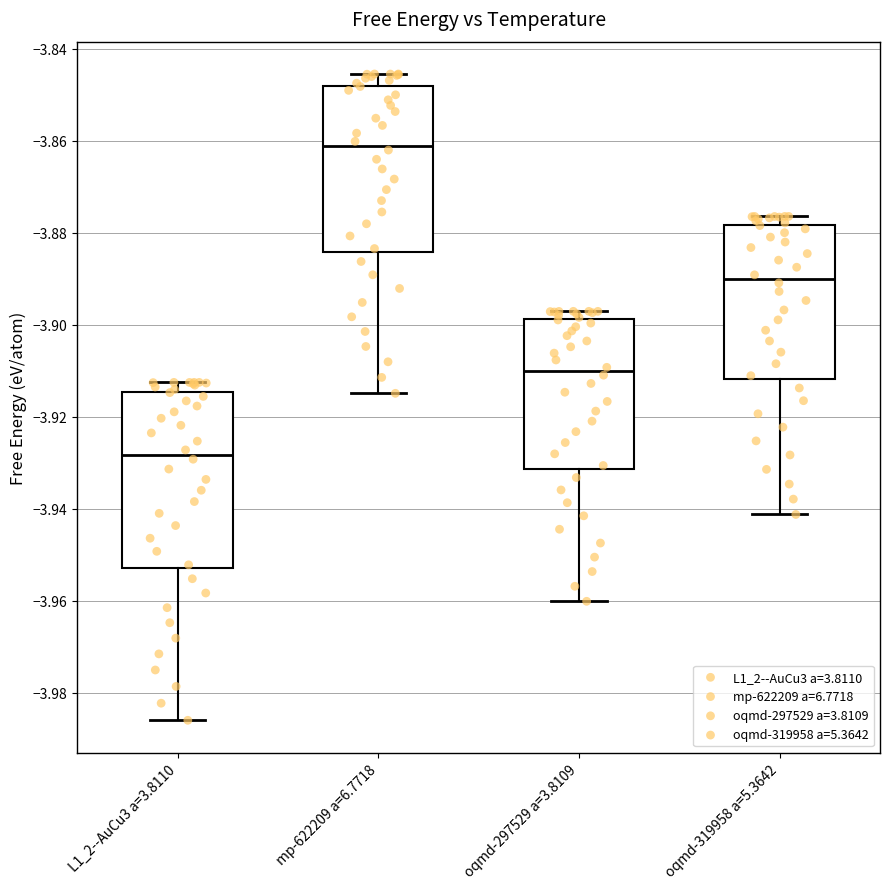

Where does the median line of the box for mp-622209 a=6.7718 sit on the y-axis? The values are not printed on the chart, so give them approximately, as read against the axis.

-3.862